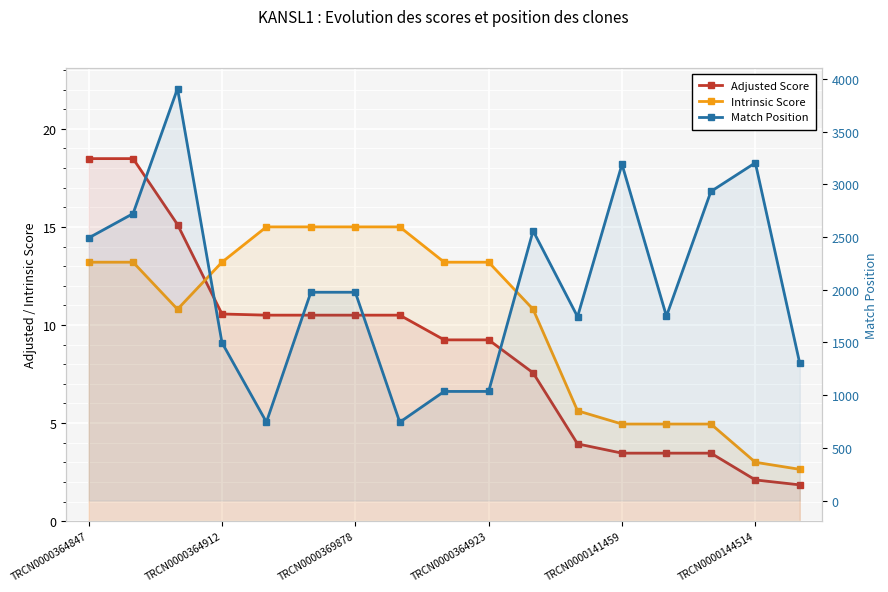

What is the sum of all Match Position values?

34806.0